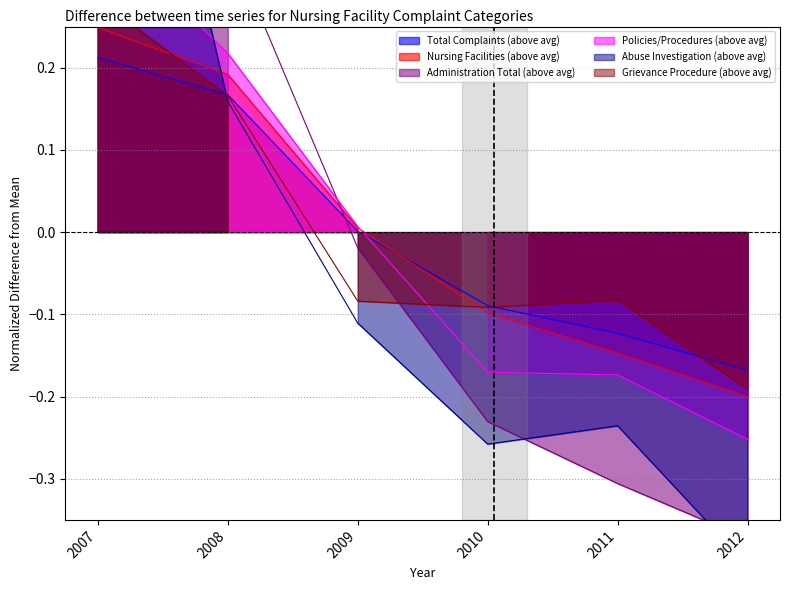

How many lines are shown in the chart?

6